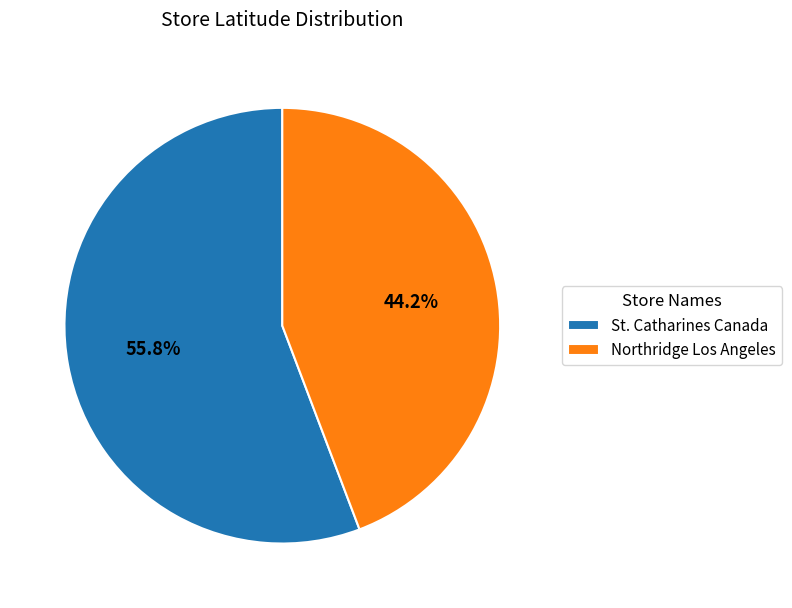

The St. Catharines Canada slice represents 65% of the pie. True or false?

False